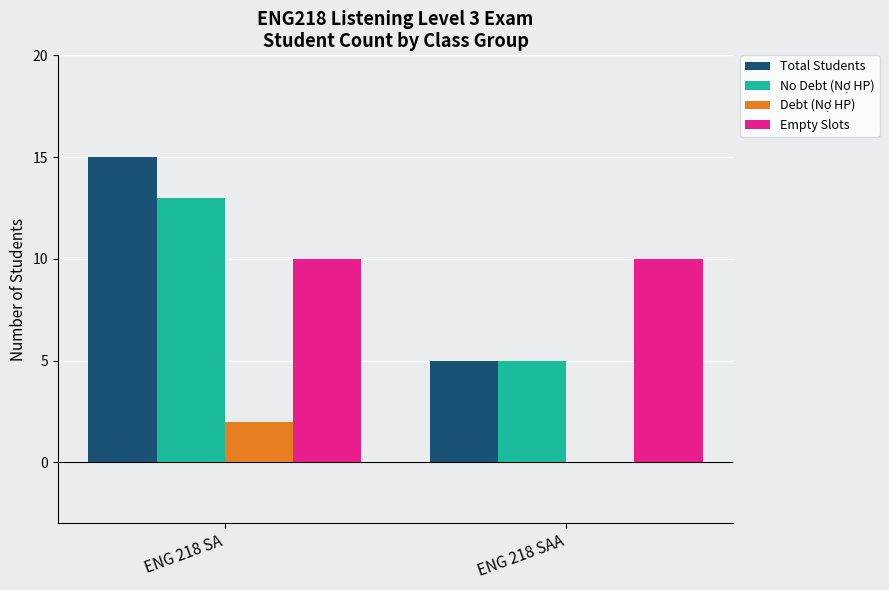

The Debt (Nợ HP) series shows 1 at ENG 218 SA. True or false?

False